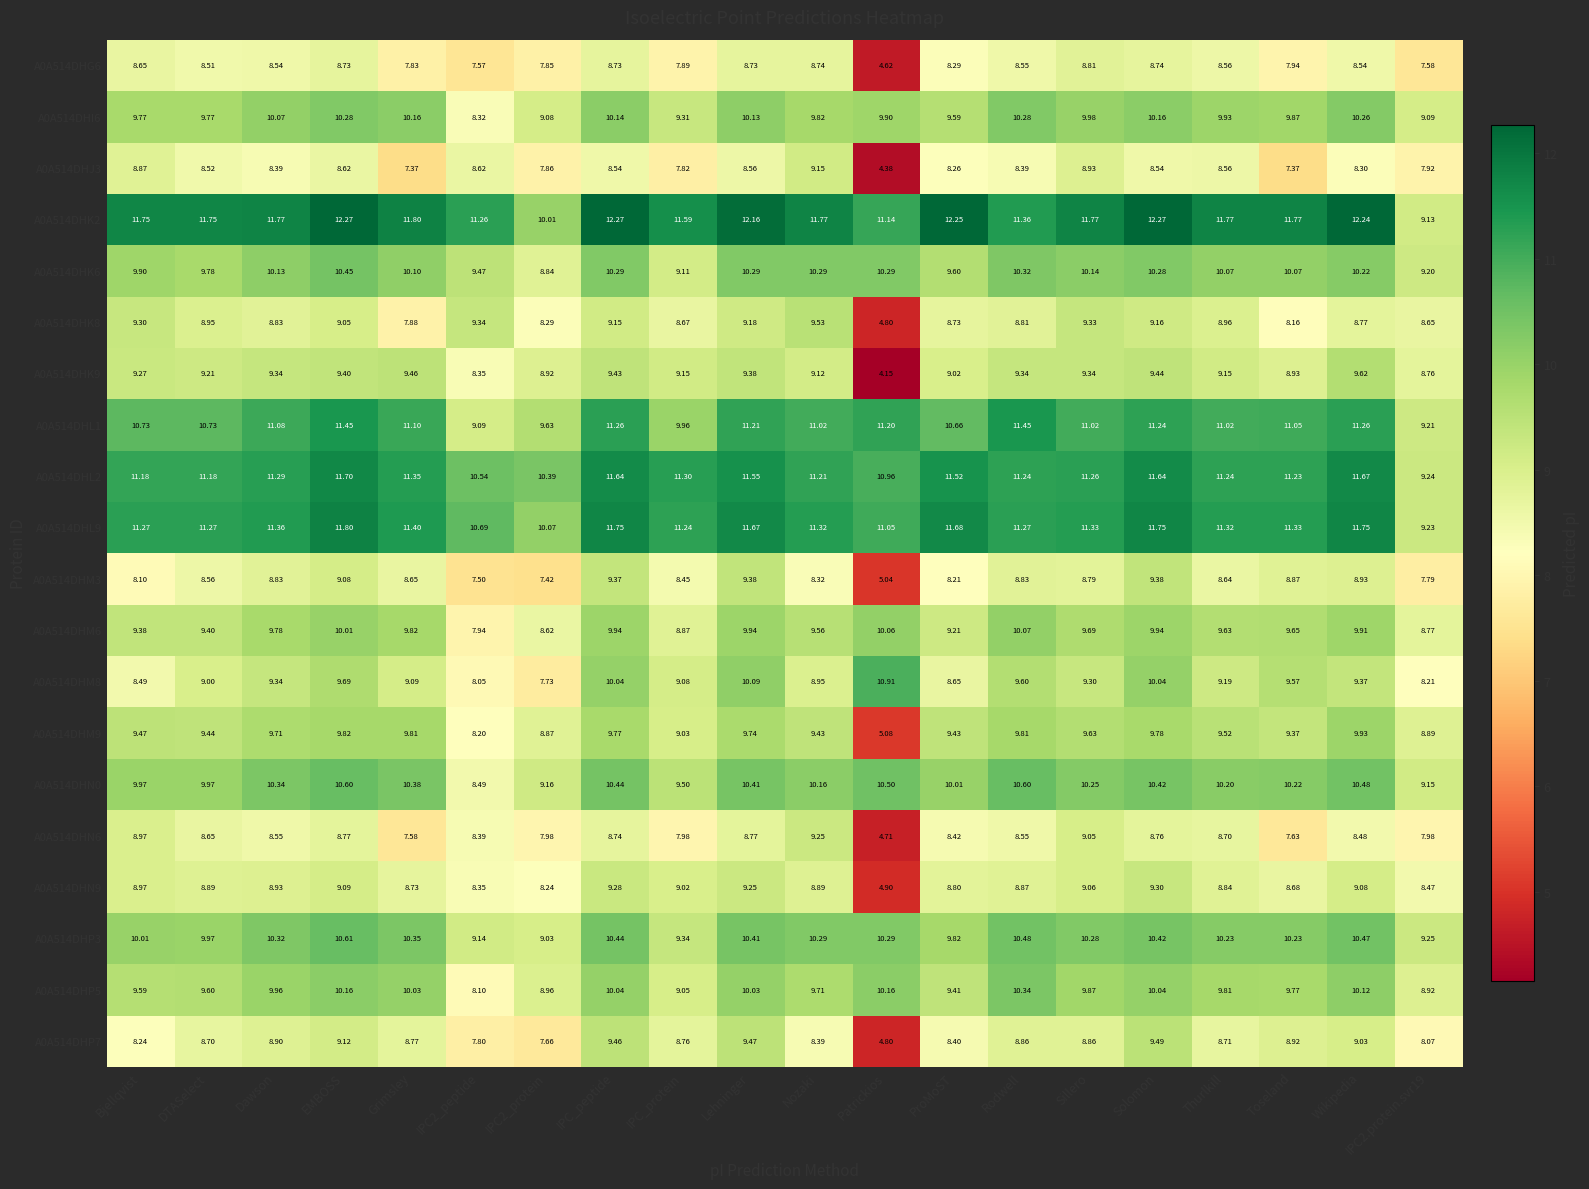

Is the value of A0A514DHM3 at Toseland greater than the value of A0A514DHM9 at DTASelect?

No